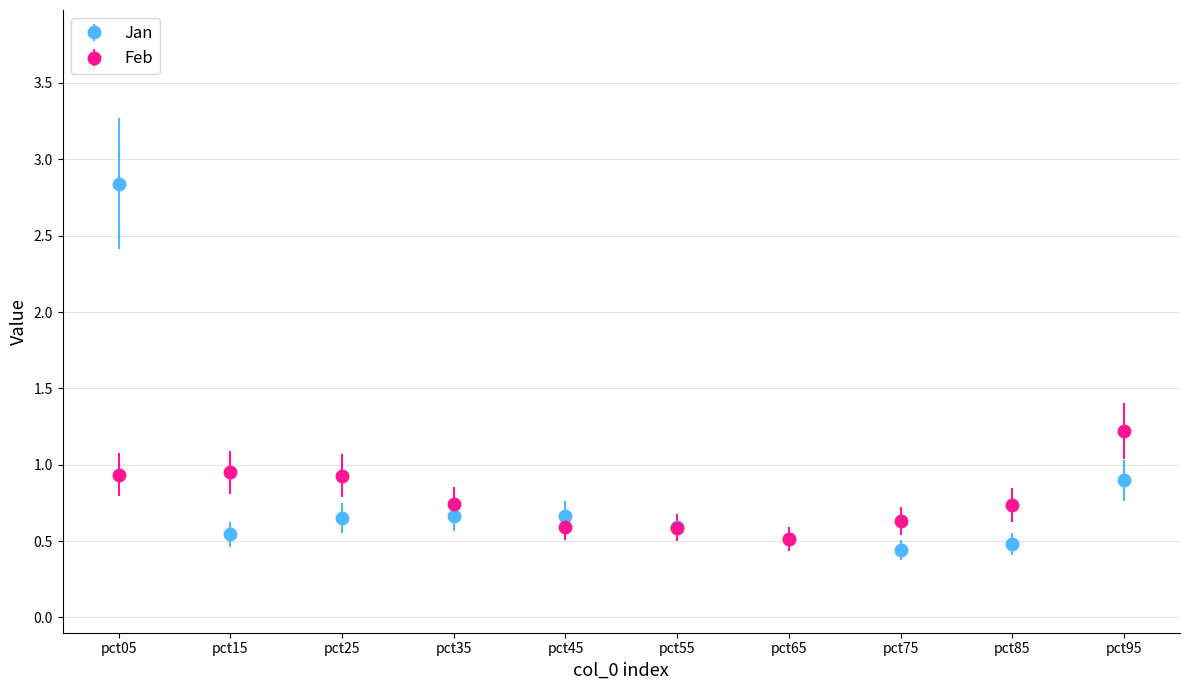

Which series has the widest spread of values?

Jan